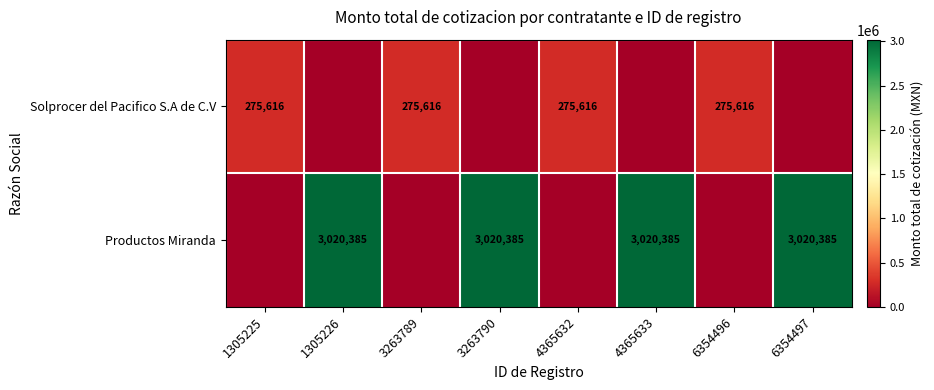

Is it true that Productos Miranda equals 4841131 at 6354497?

False